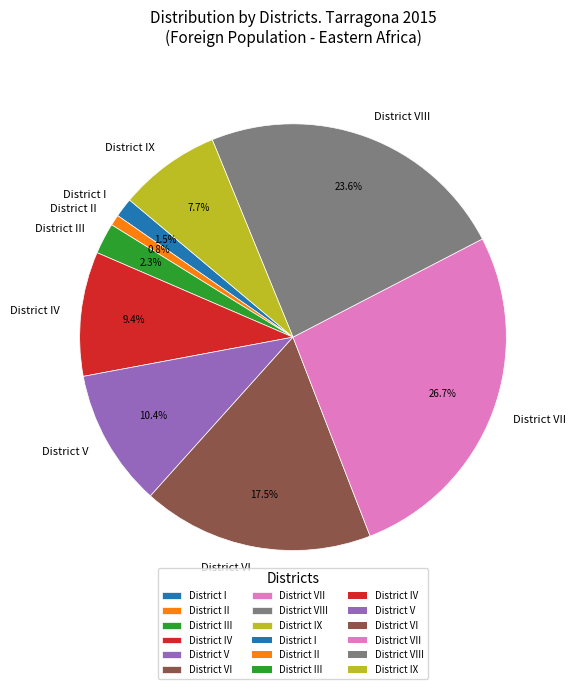

What portion of the pie excludes District I?

98.5%